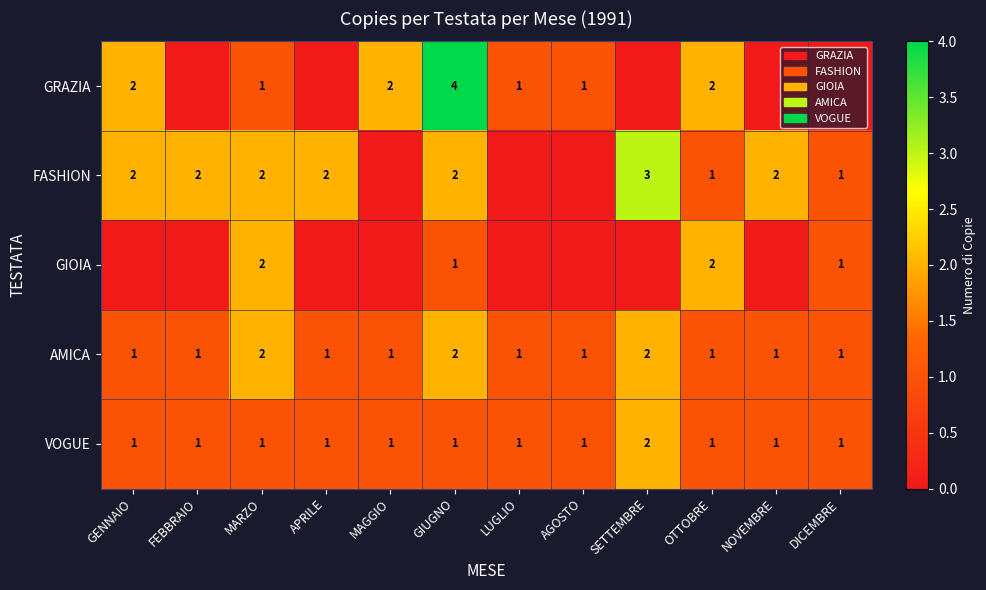

The value of GIOIA at OTTOBRE is 4. True or false?

False